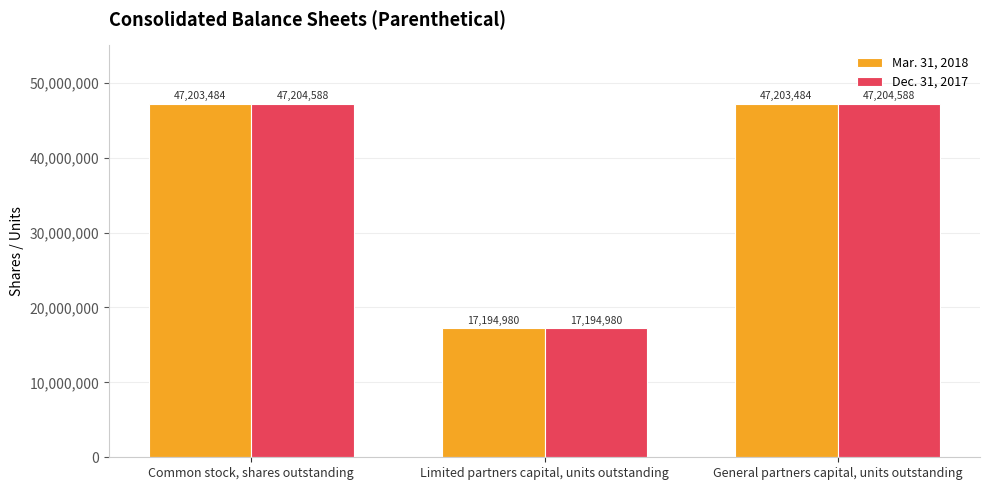

Does the chart contain any negative values?

No